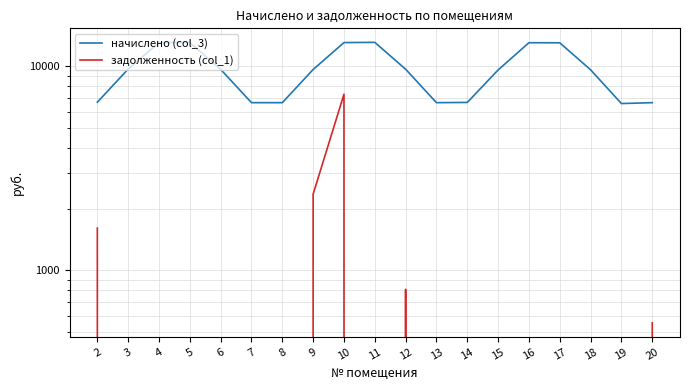

Is it true that начислено (col_3) equals 13115.5 at 11?

True